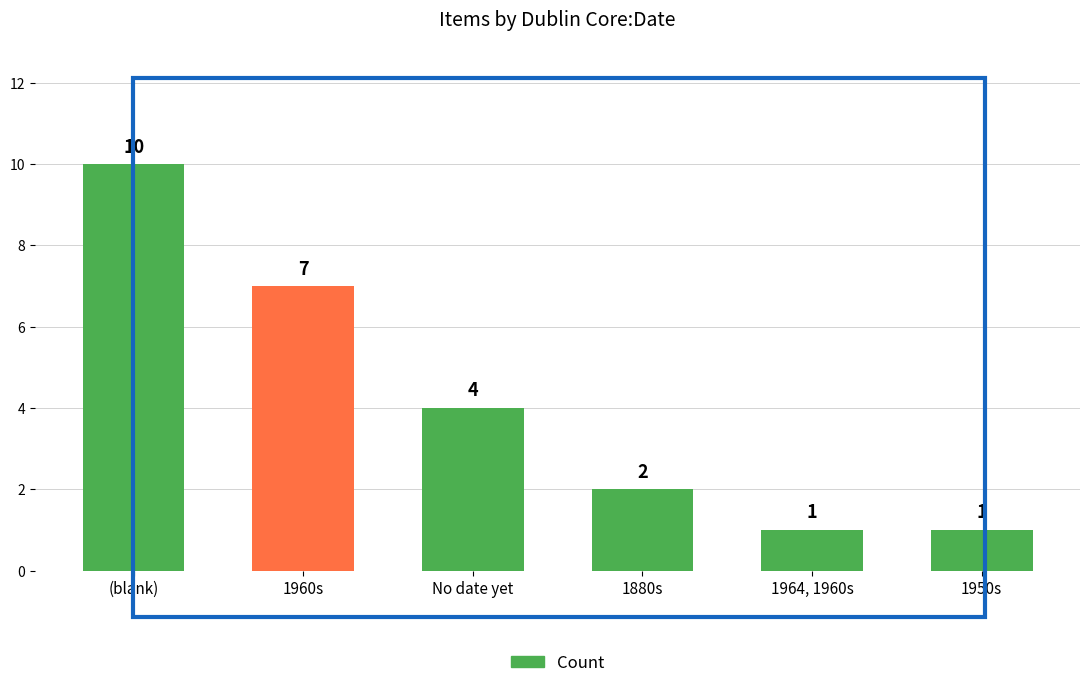

Which category has the highest value across all series?

(blank)